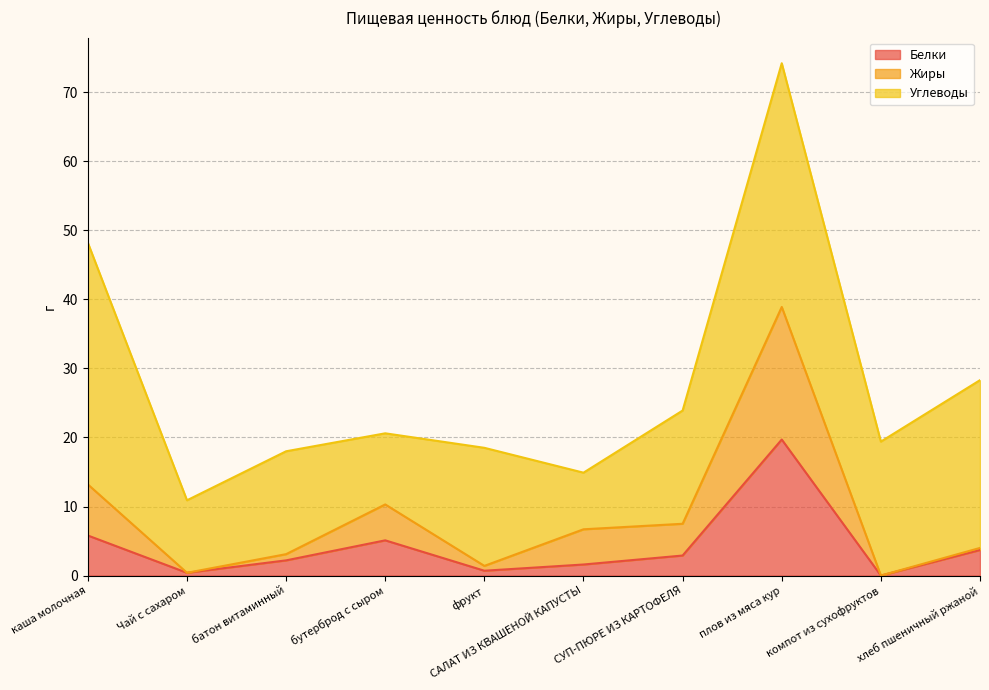

True or false: Жиры and Белки intersect in this chart.

False